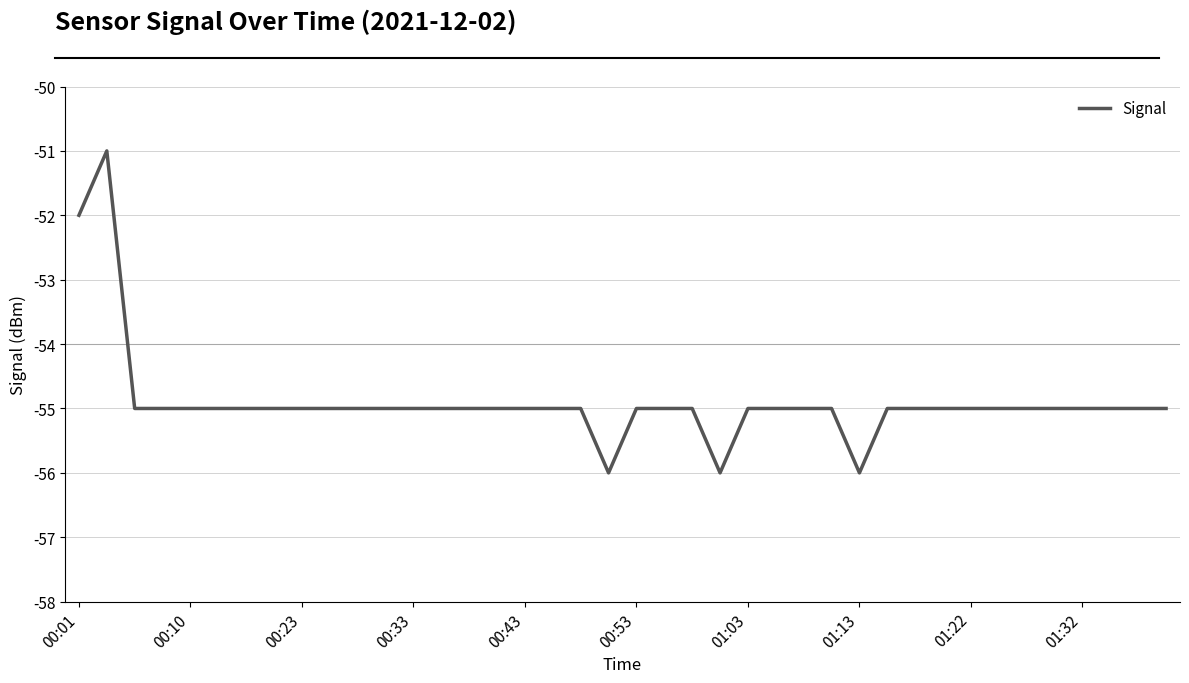

What is the difference between the maximum and minimum values?

5